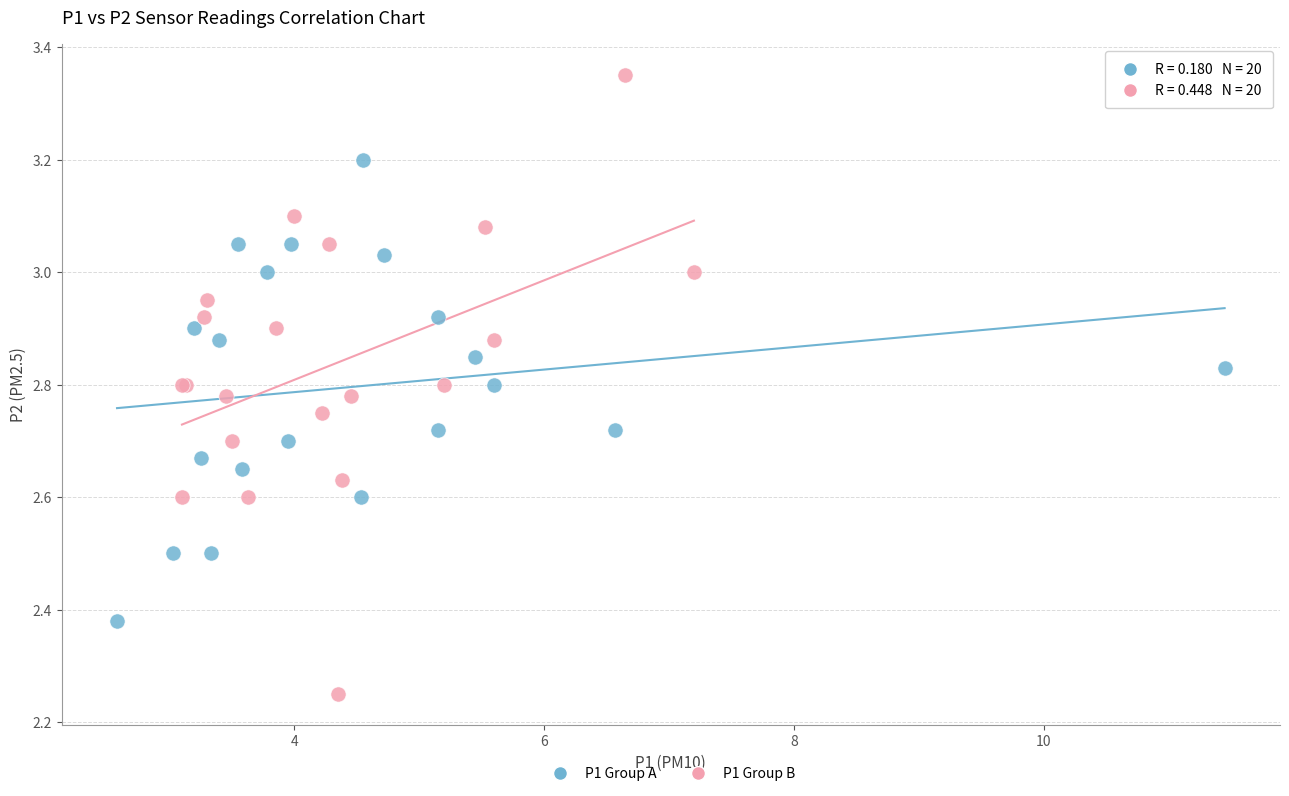

Which series contains the lowest Y value?

P1 Group B